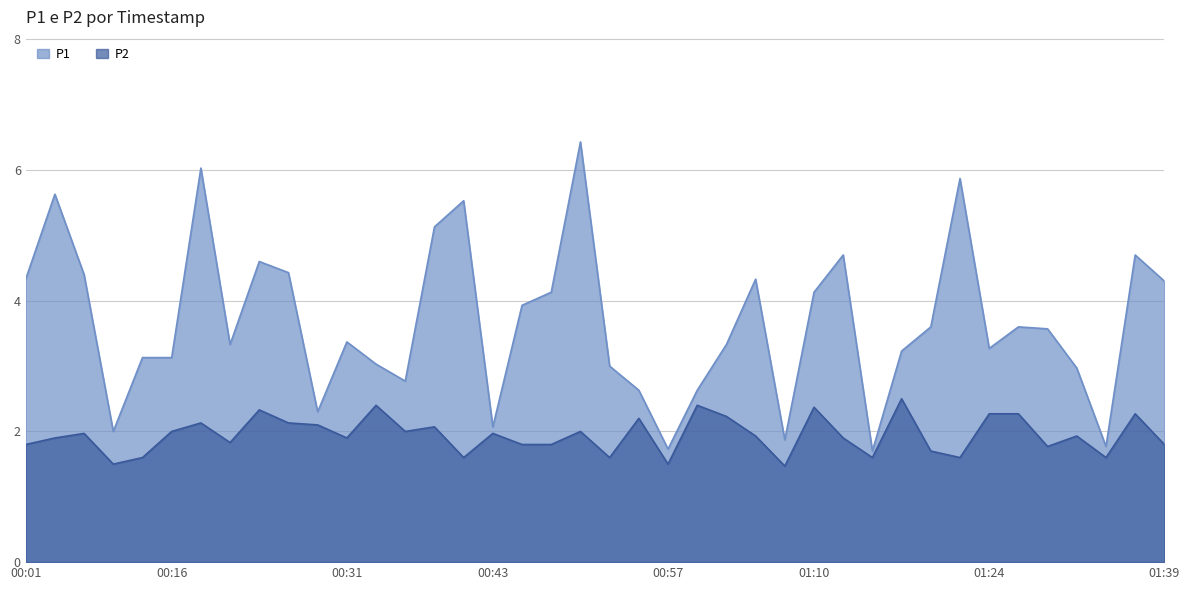

Where is P2 nearest to the value 1?

01:07